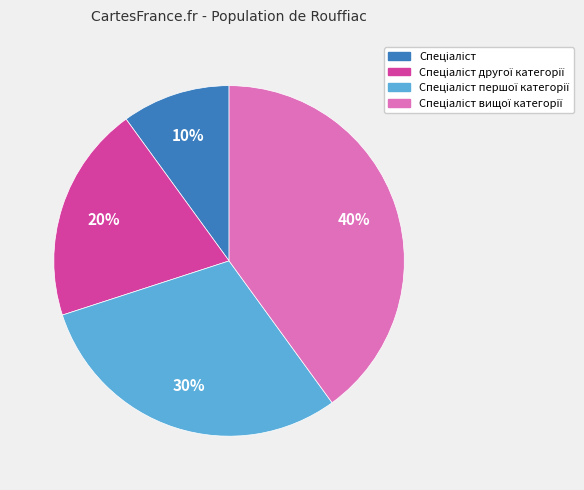

How many slices are in this pie chart?

4